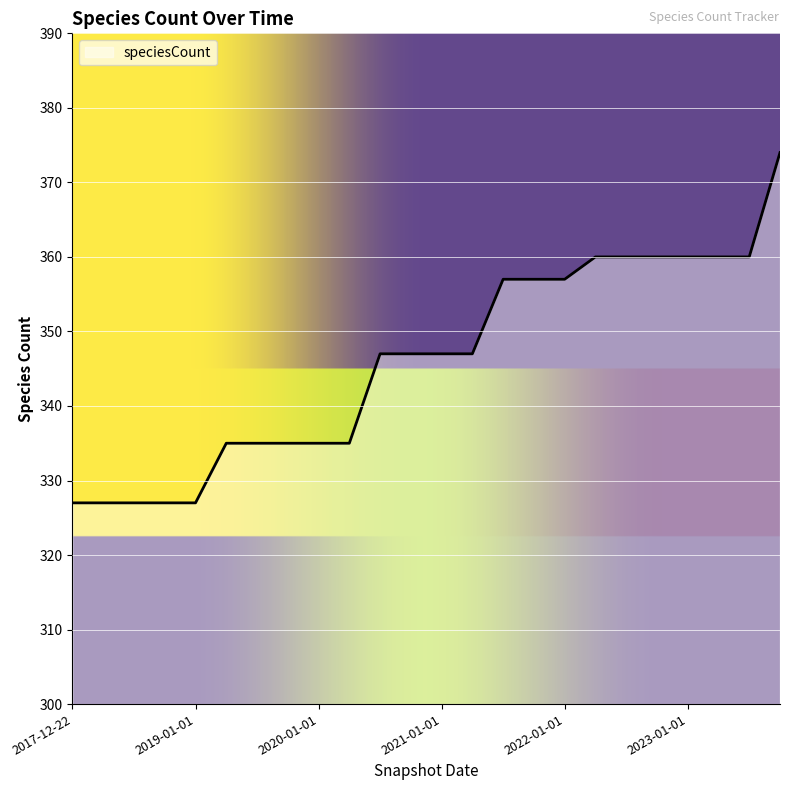

What is the maximum value shown in the chart?

374